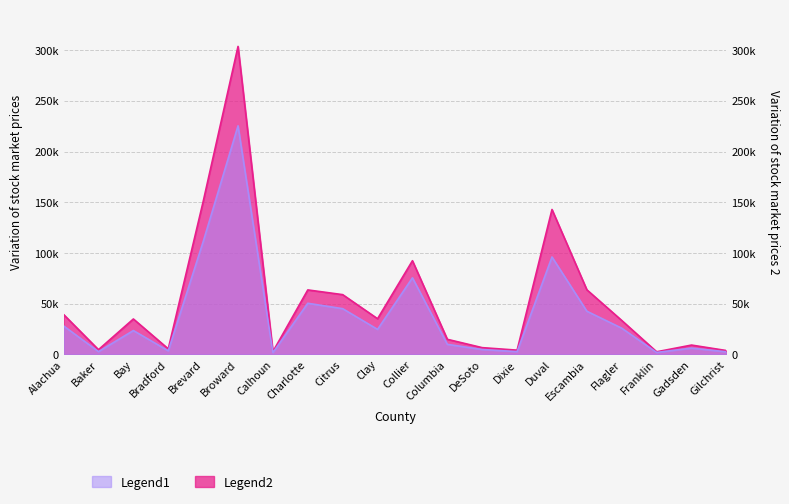

Between Bradford and Escambia, which is larger?

Escambia